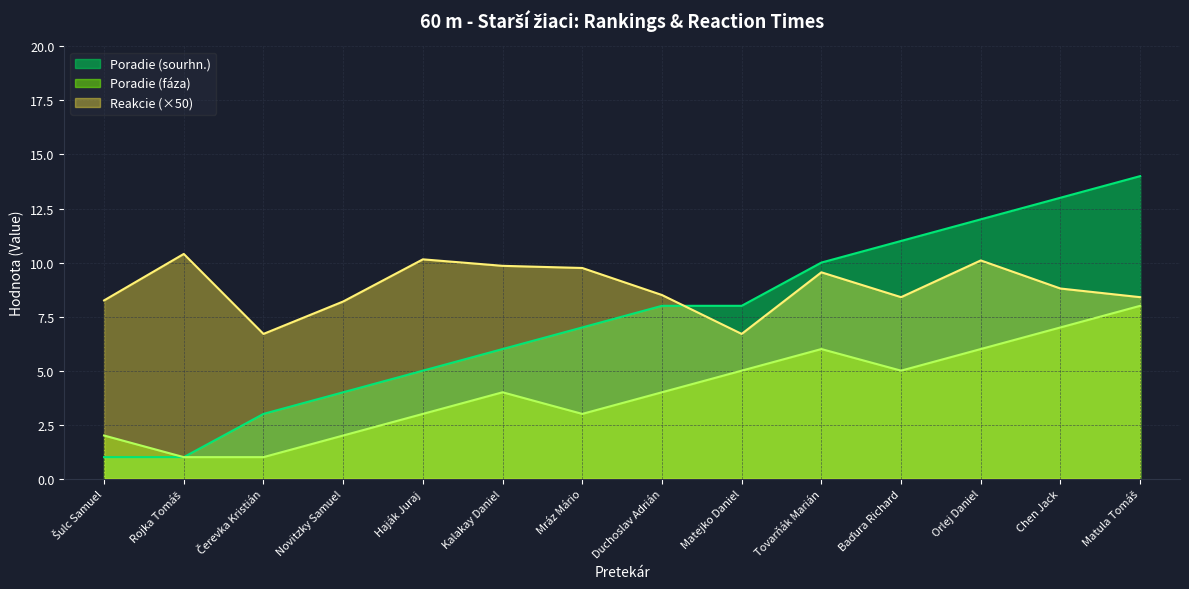

Rank the categories by Poradie (fáza) value from highest to lowest.

Matula Tomáš, Chen Jack, Tovarňák Marián, Orlej Daniel, Matejko Daniel, Baďura Richard, Kalakay Daniel, Duchoslav Adrián, Haják Juraj, Mráz Mário, Šulc Samuel, Novitzky Samuel, Rojka Tomáš, Čerevka Kristián